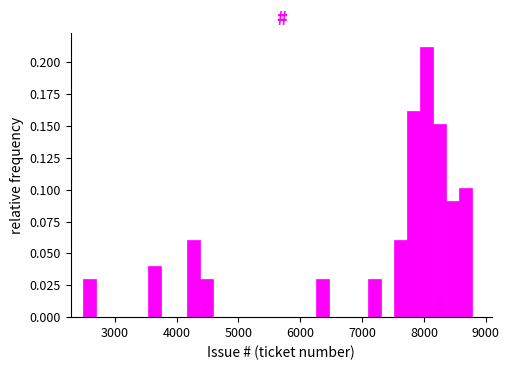

Read against the x-axis, roughly where is the centre of the tallest bar?

8000